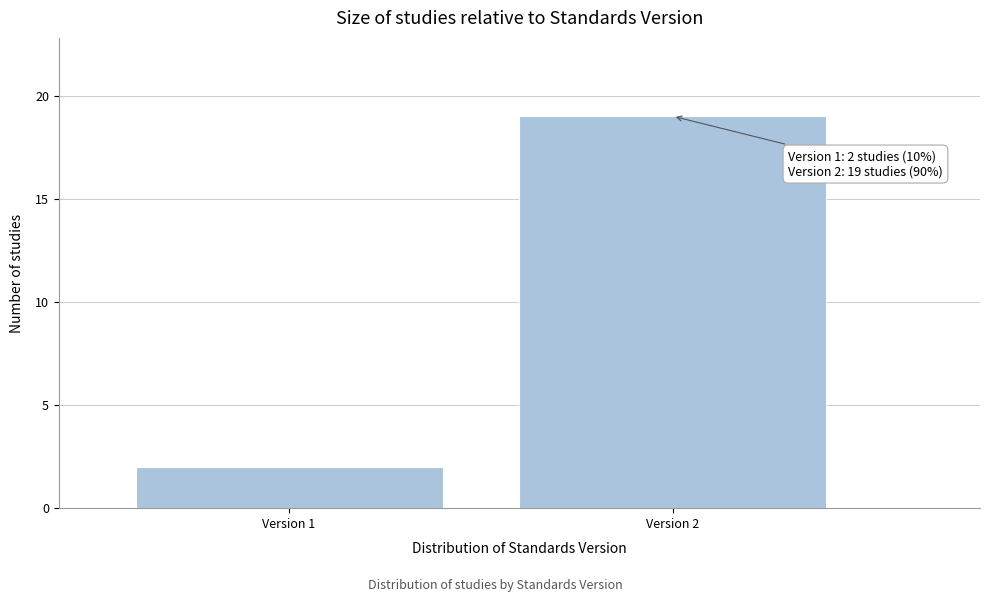

Reading left to right, what are all the values shown in this chart?

2	19